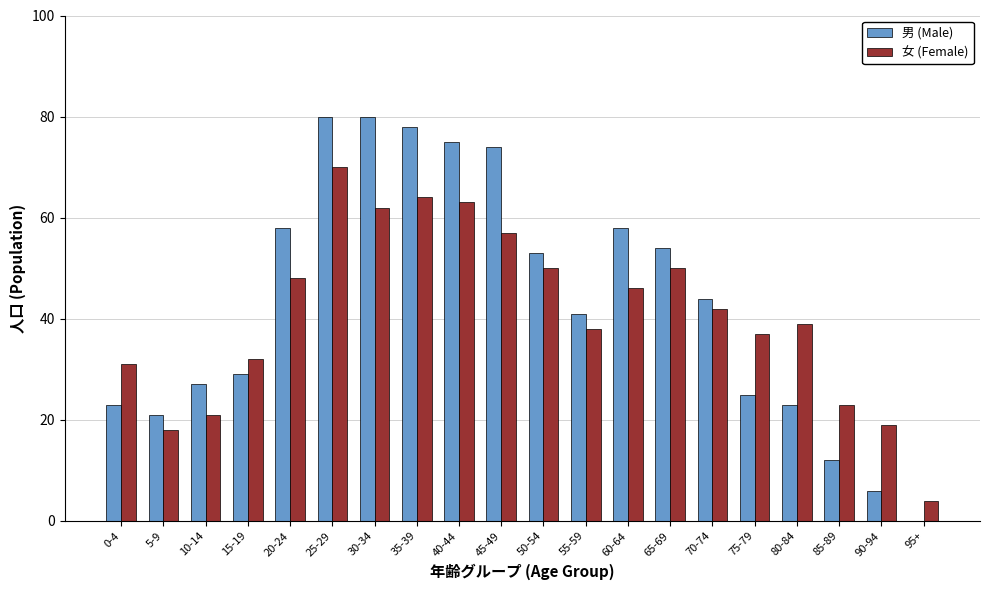

Is the value of 男 (Male) at 35-39 greater than the value of 女 (Female) at 75-79?

Yes